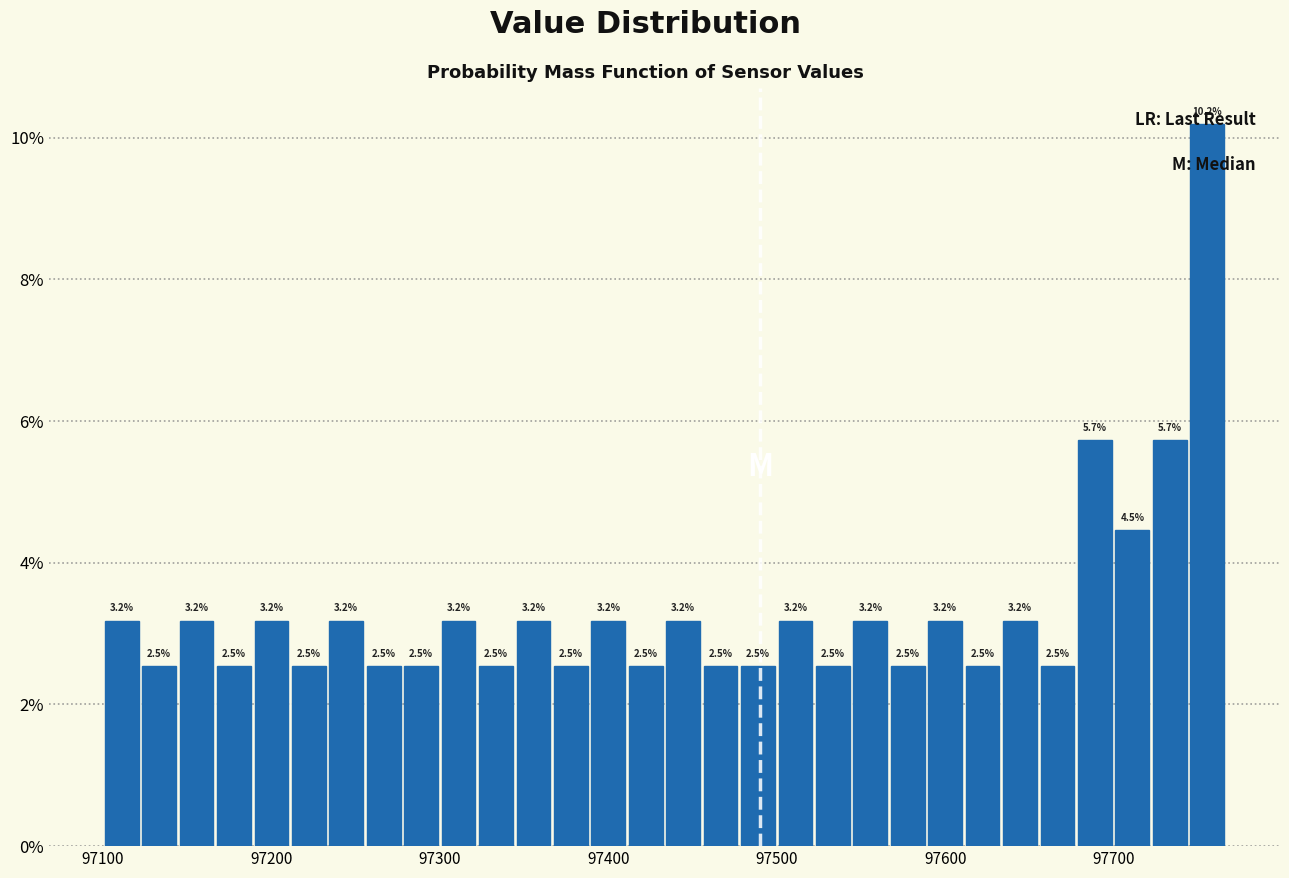

Read against the x-axis, roughly where is the centre of the tallest bar?

97760